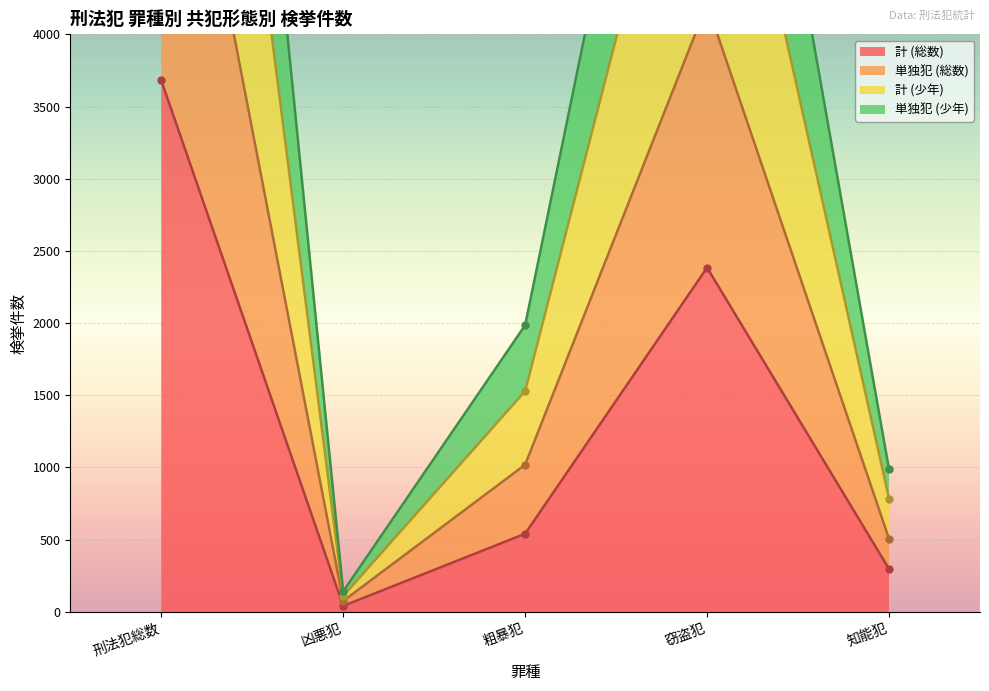

Reading left to right, extract all data points from this chart.

計 (総数): 刑法犯総数=3681	凶悪犯=41	粗暴犯=541	窃盗犯=2384	知能犯=297
単独犯 (総数): 刑法犯総数=6608	凶悪犯=75	粗暴犯=1019	窃盗犯=4210	知能犯=506
計 (少年): 刑法犯総数=9989	凶悪犯=110	粗暴犯=1529	窃盗犯=6417	知能犯=785
単独犯 (少年): 刑法犯総数=12711	凶悪犯=142	粗暴犯=1985	窃盗犯=8120	知能犯=987